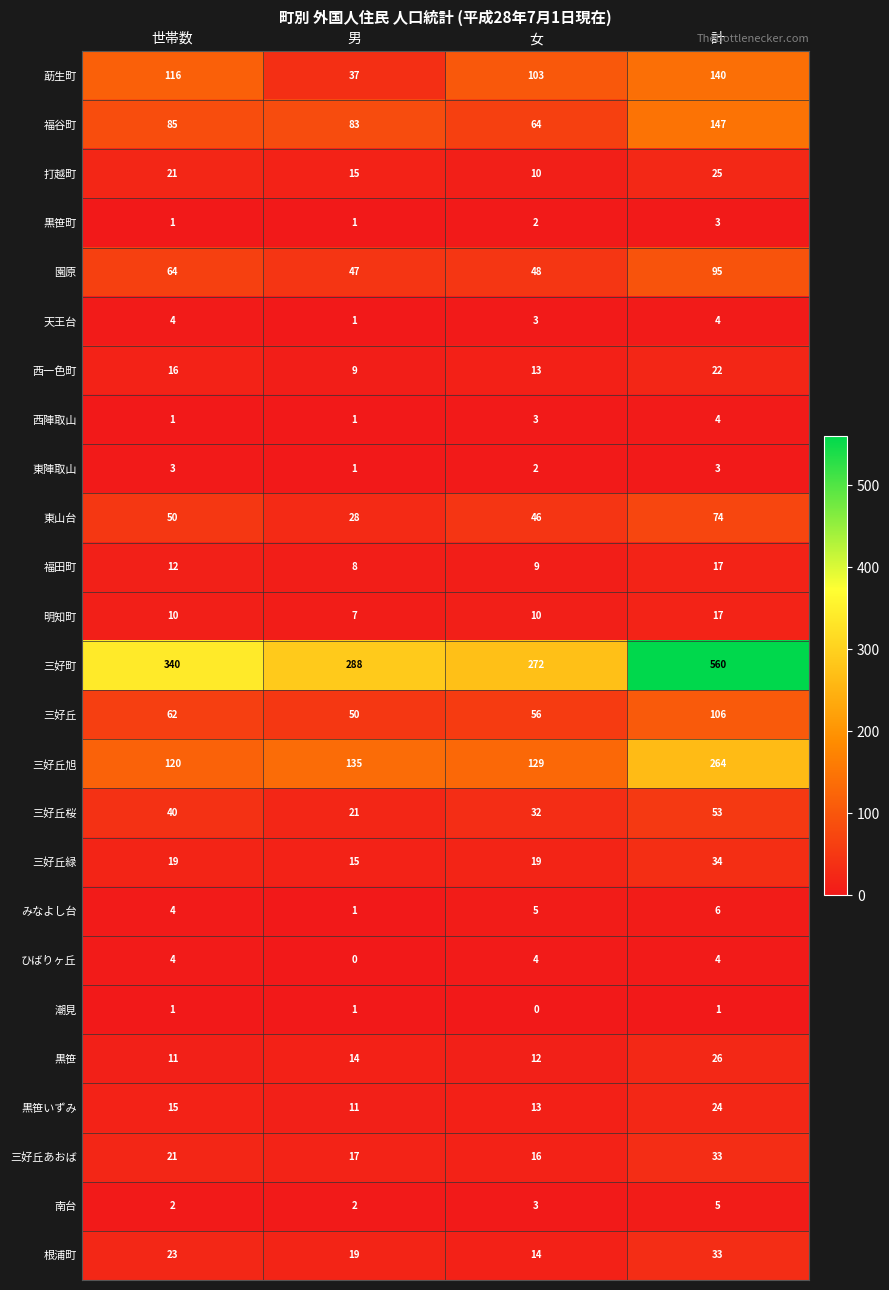

What is the sum of the 天王台 values at 世帯数 and 女?

7